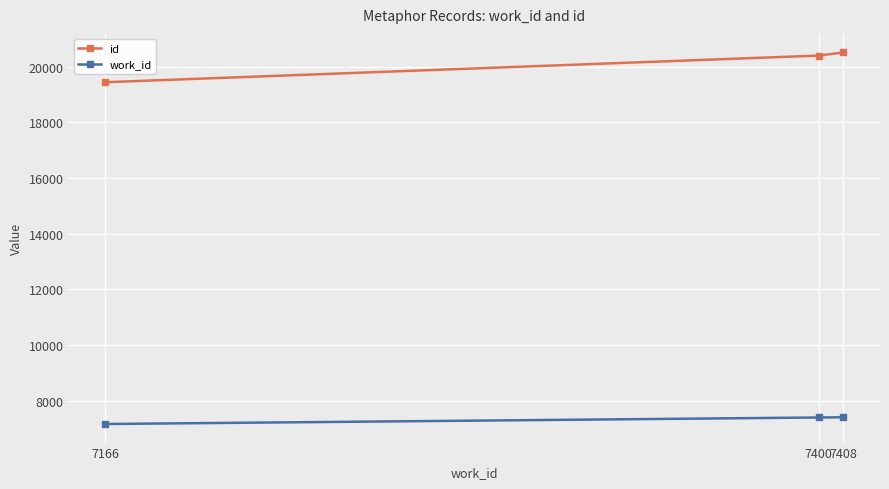

Which series has the largest range (max minus min)?

id